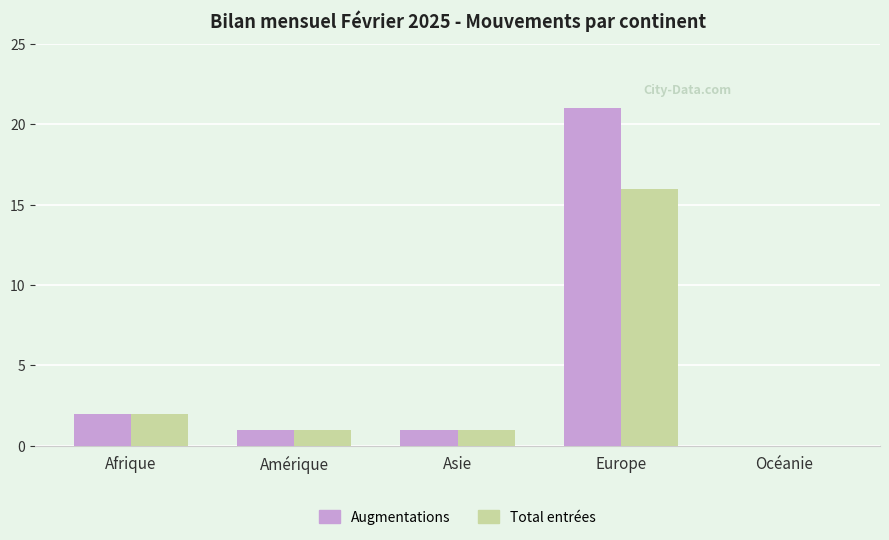

What is the sum of all Total entrées values?

20